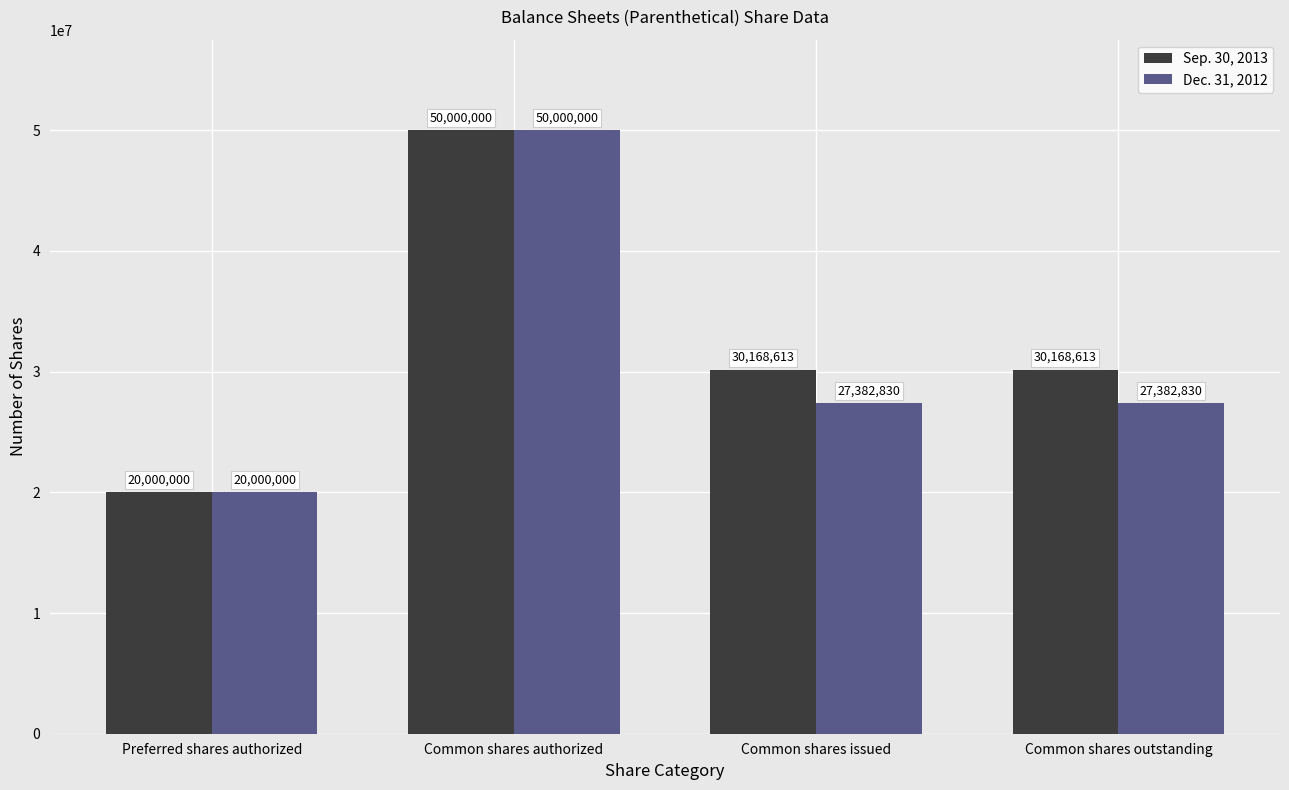

How many data points does each series have?

4